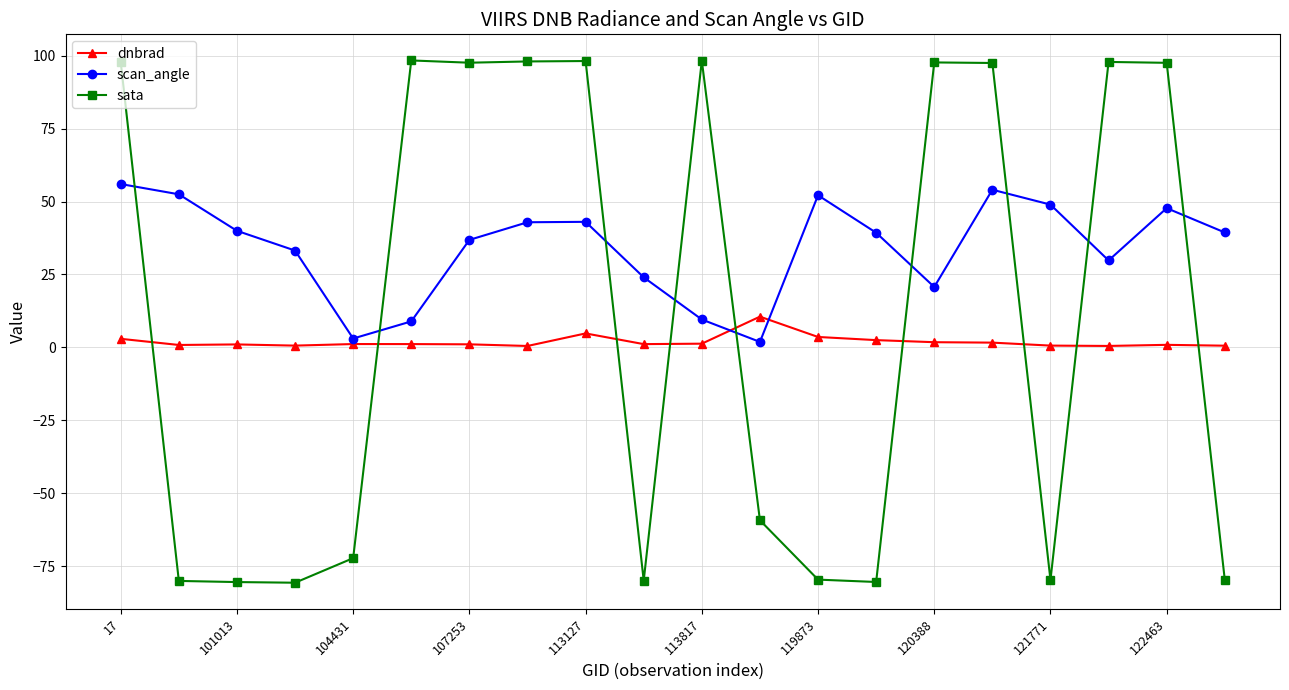

What is the maximum value for scan_angle?

56.0